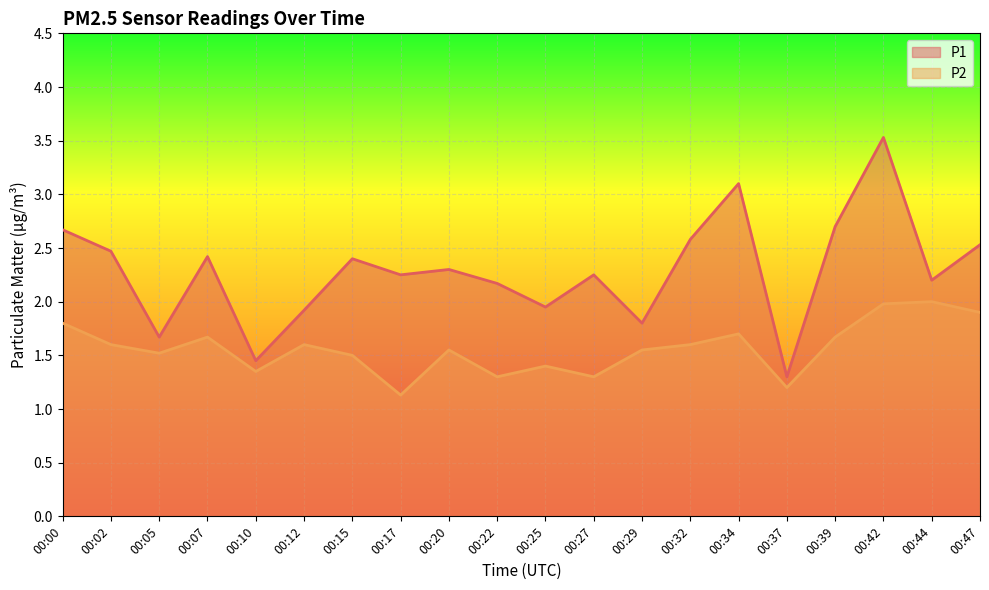

What is the value of the P1 point at the 10th from the left?

2.2